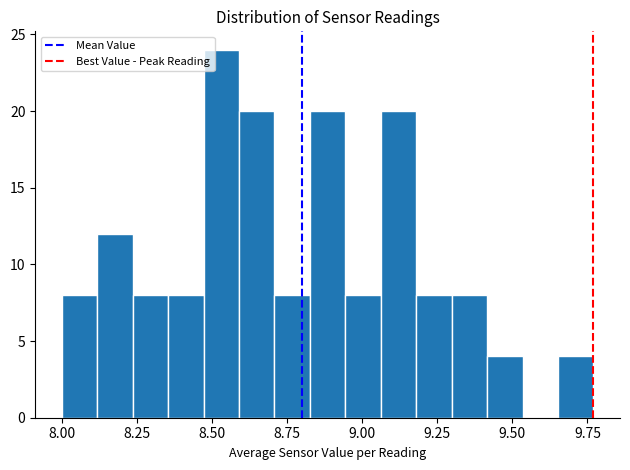

Around what value on the x-axis is the tallest bar? Give the approximate position of its centre, as read against the axis.

8.55